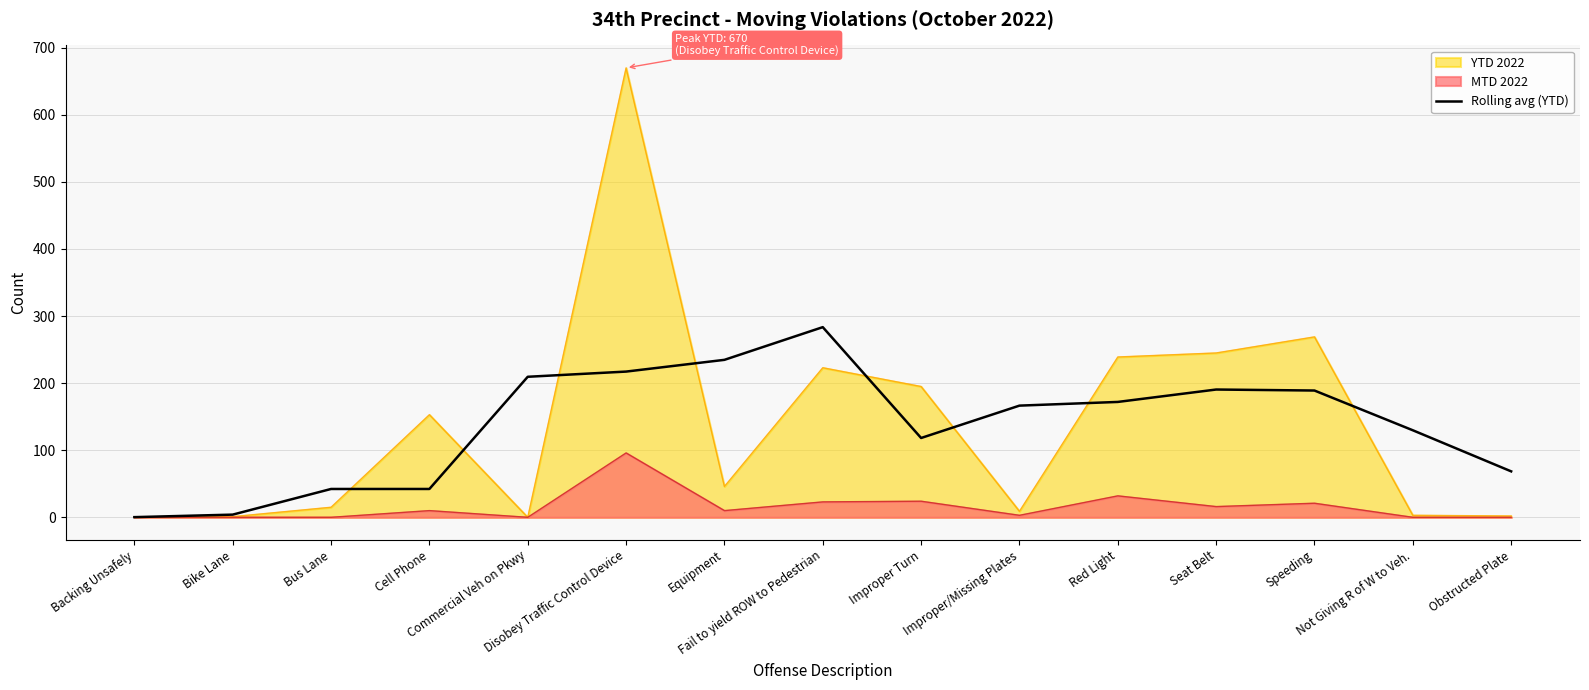

Where does the data first go above 166?

Commercial Veh on Pkwy